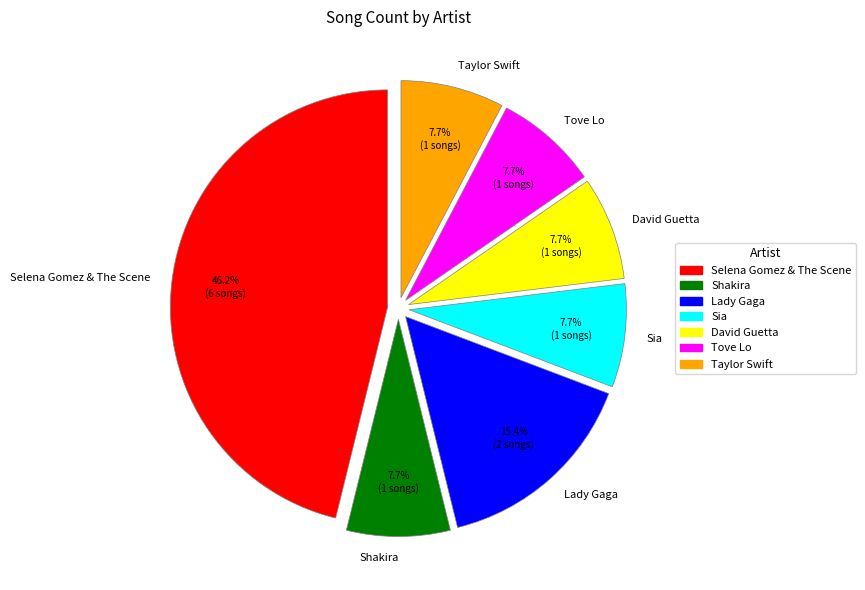

Is there any slice that represents more than half of the pie?

No